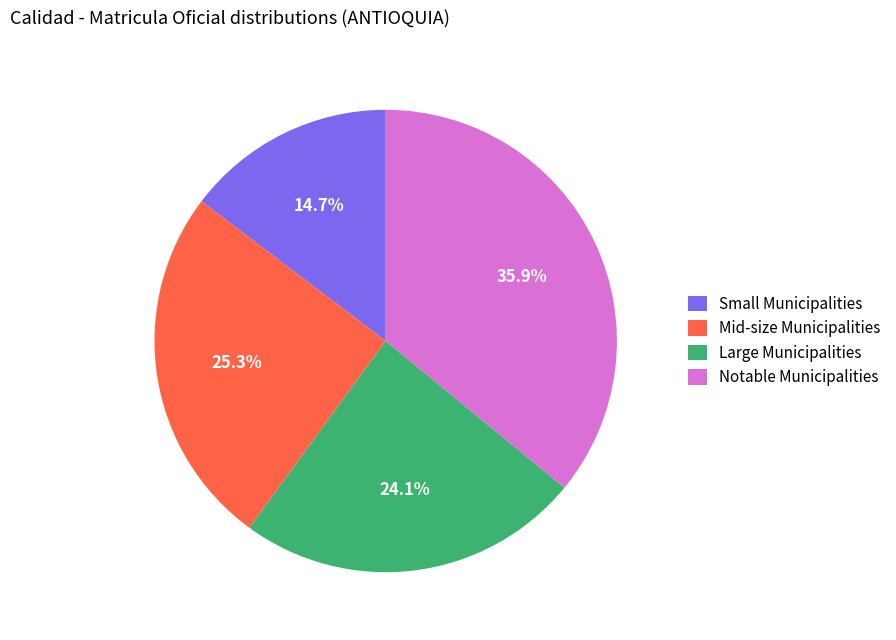

Between Notable Municipalities and Mid-size Municipalities, which is larger?

Notable Municipalities